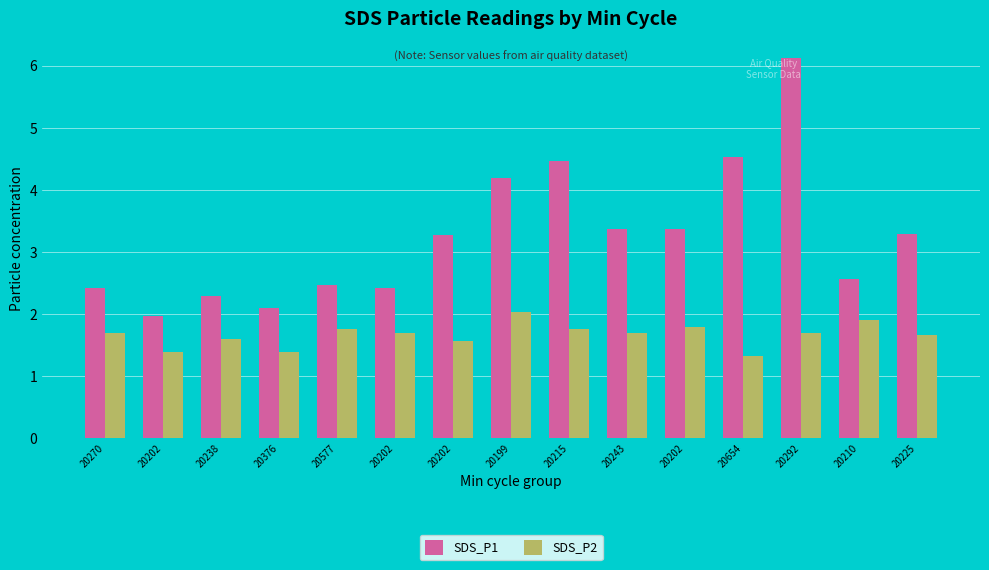

What are all the series names shown in the legend?

SDS_P1, SDS_P2